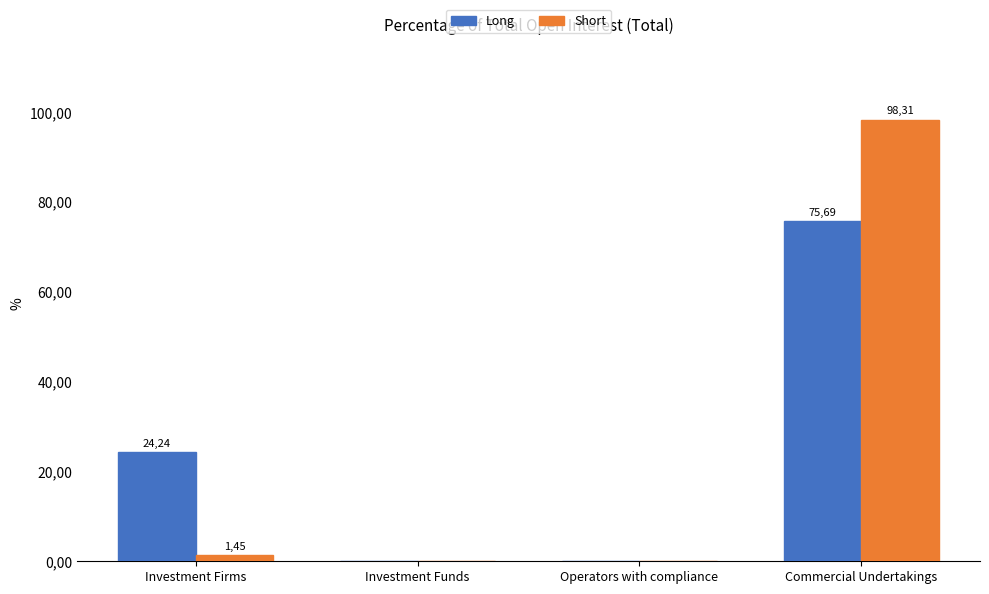

What are all the series names shown in the legend?

Long, Short